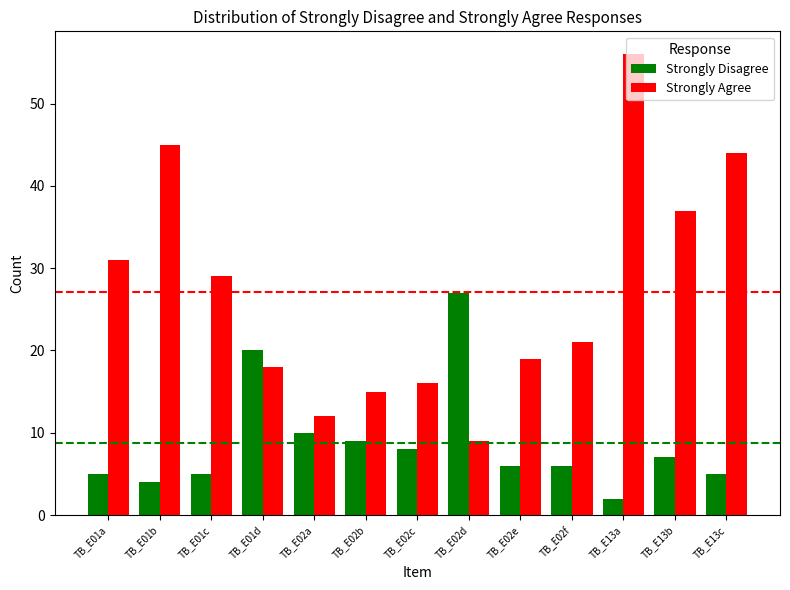

Where is Strongly Disagree nearest to the value 14?

TB_E02a